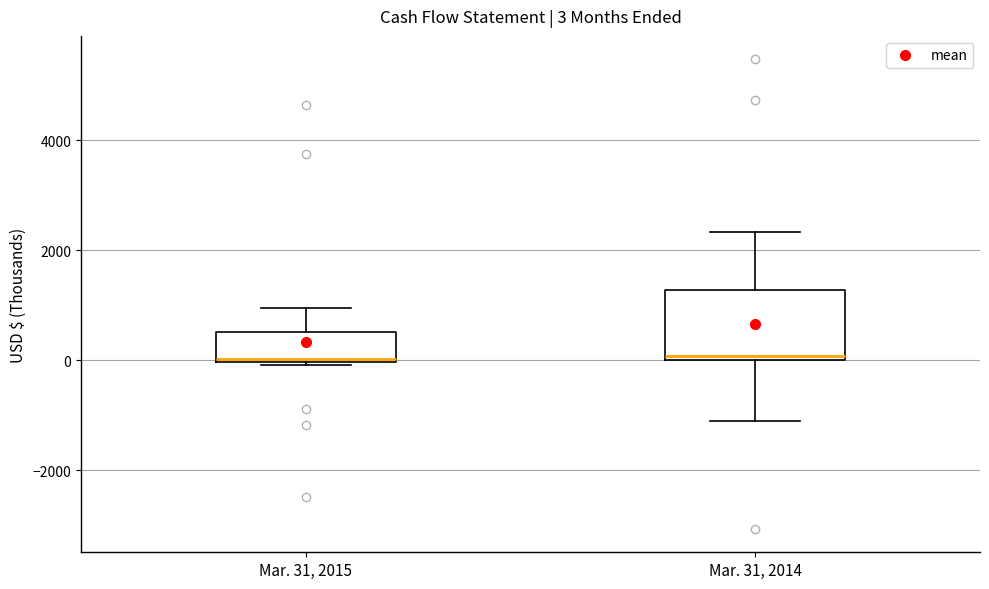

Comparing the boxes themselves (not the whiskers), which one is the tallest?

Mar. 31, 2014